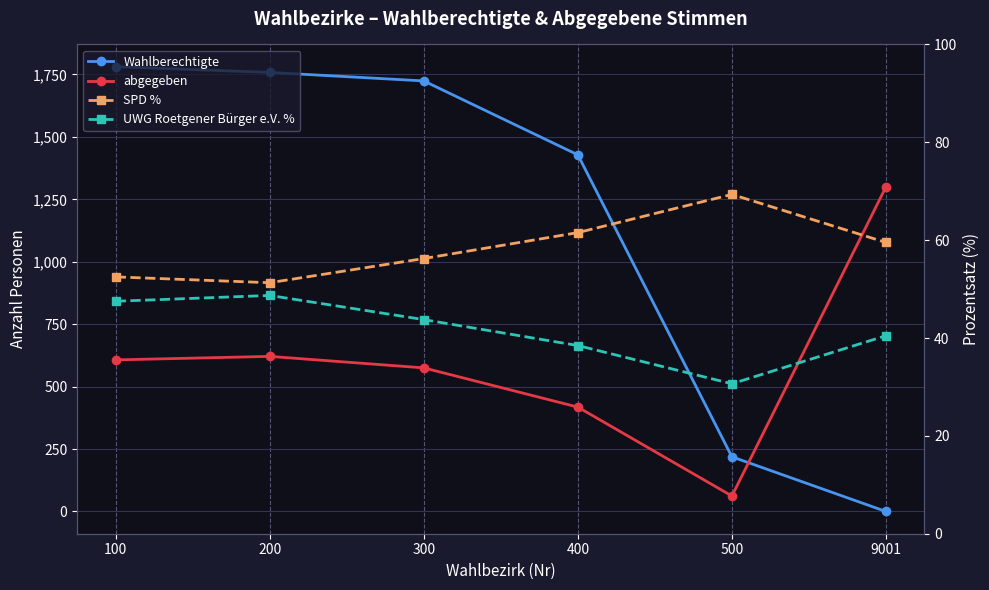

What is the sum of all Wahlberechtigte values?

6910.0